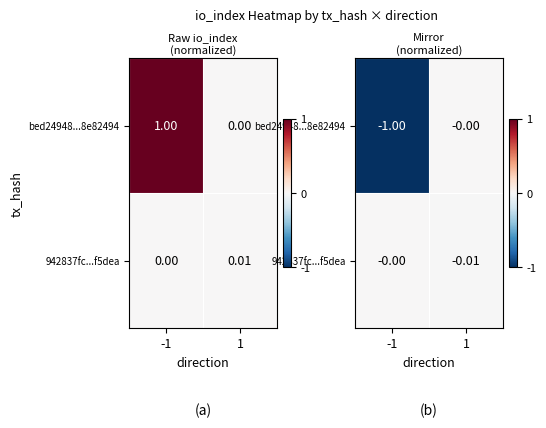

How many 942837fc...f5dea values are between 0 and 1?

1